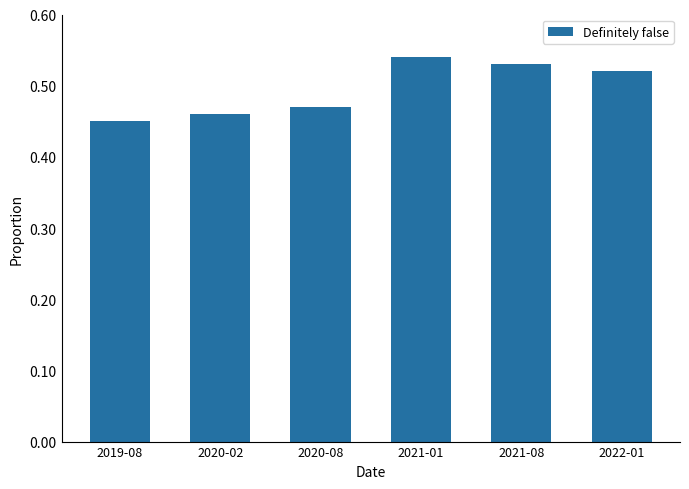

Count the values in the range 0 to 1.

6